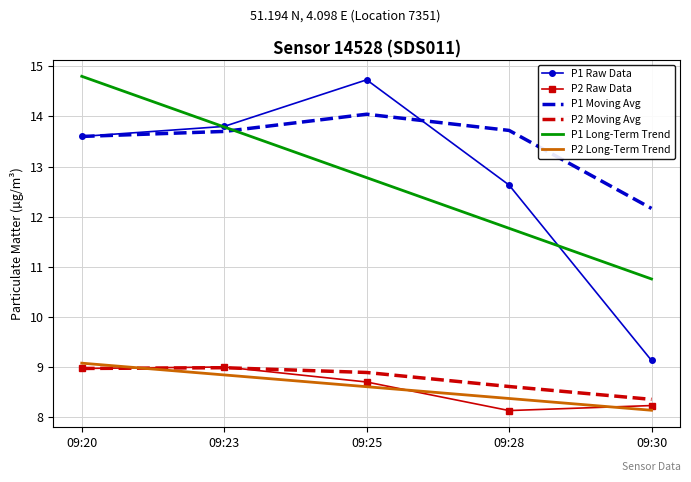

Where is the first local maximum for P1 Raw Data?

09:25